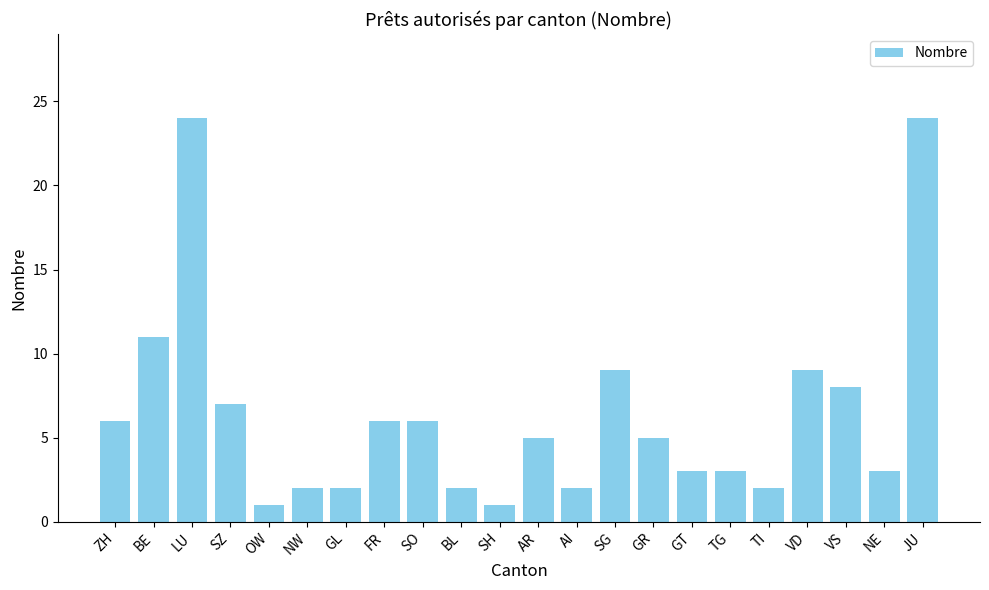

What is the value of the 18th bar from the left?

2